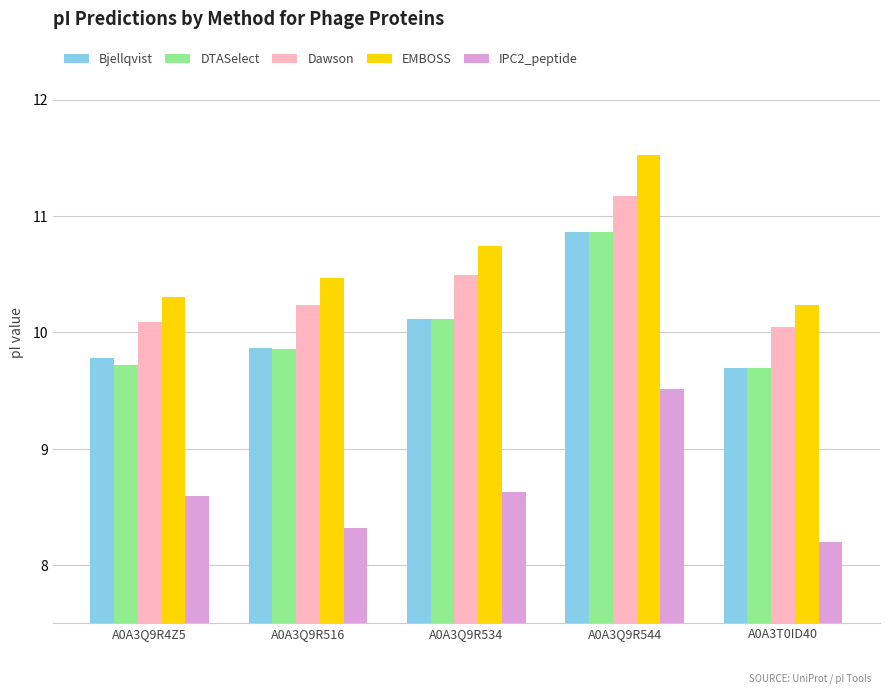

What are all the series names shown in the legend?

Bjellqvist, DTASelect, Dawson, EMBOSS, IPC2_peptide